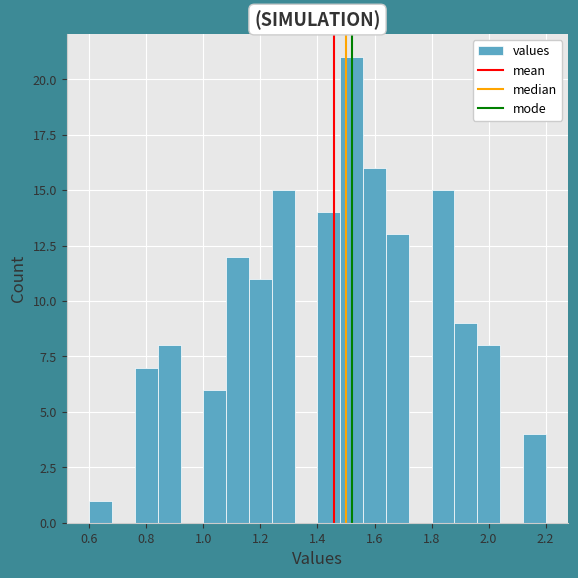

Reading left to right, list every bar in this chart as the range it spans on the x-axis followed by its height. The values are not printed on the chart, so give them approximately, as read against the axis.

0.60 to 0.68: 1
0.68 to 0.76: 0
0.76 to 0.84: 7
0.84 to 0.92: 8
0.92 to 1.00: 0
1.00 to 1.08: 6
1.08 to 1.16: 12
1.16 to 1.24: 11
1.24 to 1.32: 15
1.32 to 1.40: 0
1.40 to 1.48: 14
1.48 to 1.56: 21
1.56 to 1.64: 16
1.64 to 1.72: 13
1.72 to 1.80: 0
1.80 to 1.88: 15
1.88 to 1.96: 9
1.96 to 2.04: 8
2.04 to 2.12: 0
2.12 to 2.20: 4